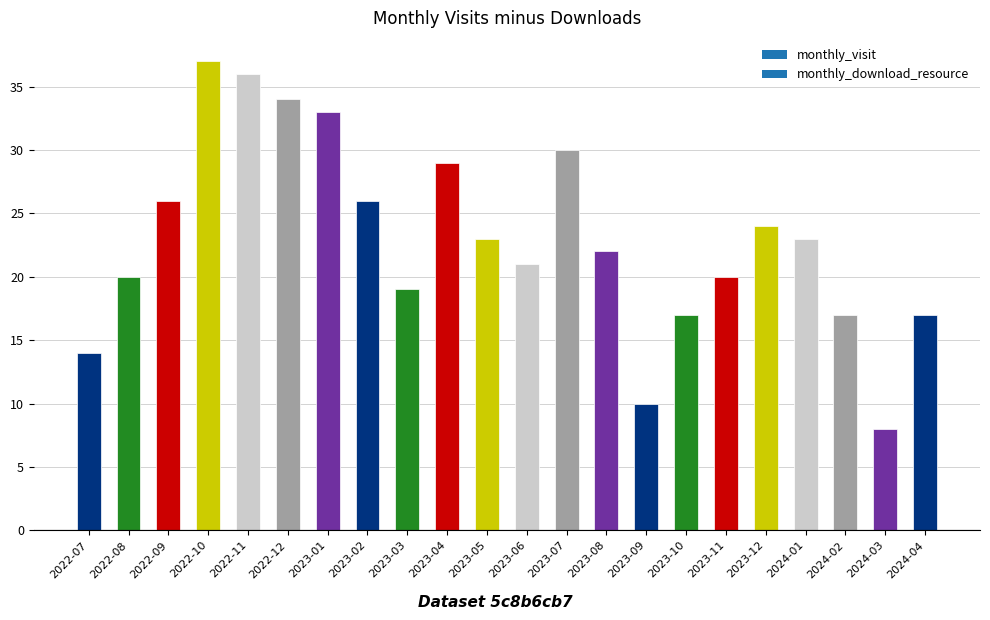

What is the label of the 17th bar from the left?

2023-11